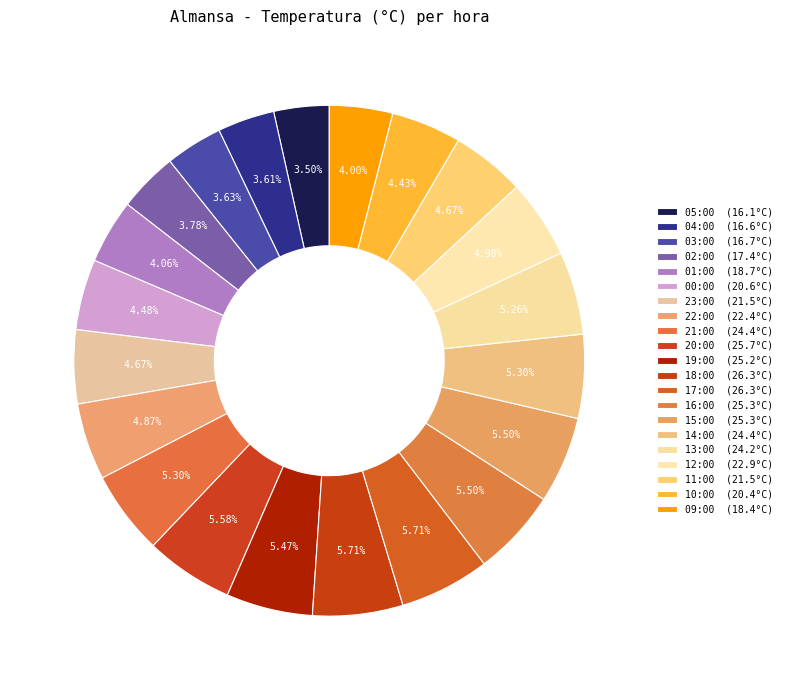

Which slice is the smallest?

05:00